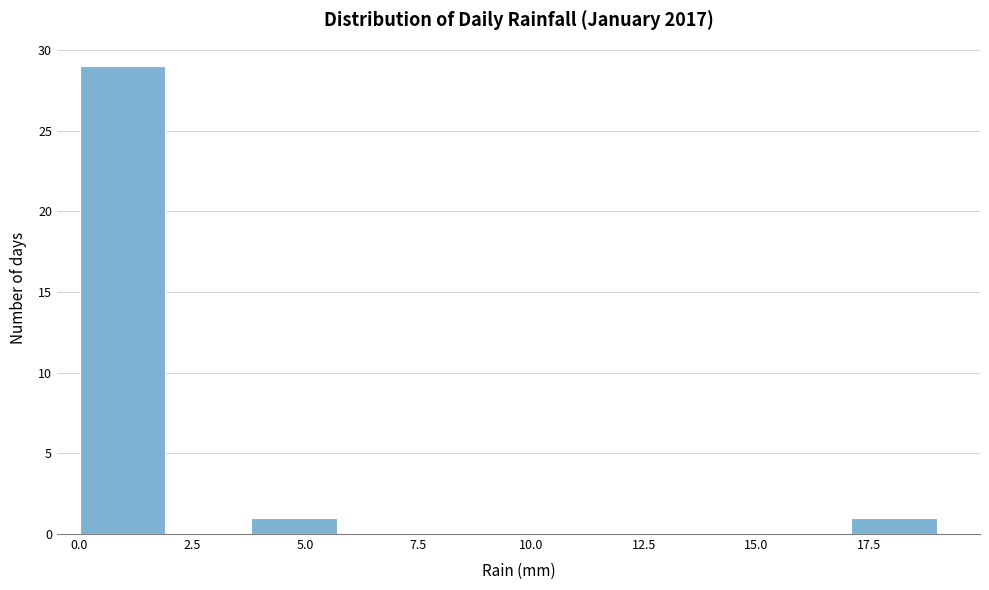

Around what value on the x-axis is the tallest bar? Give the approximate position of its centre, as read against the axis.

1.0